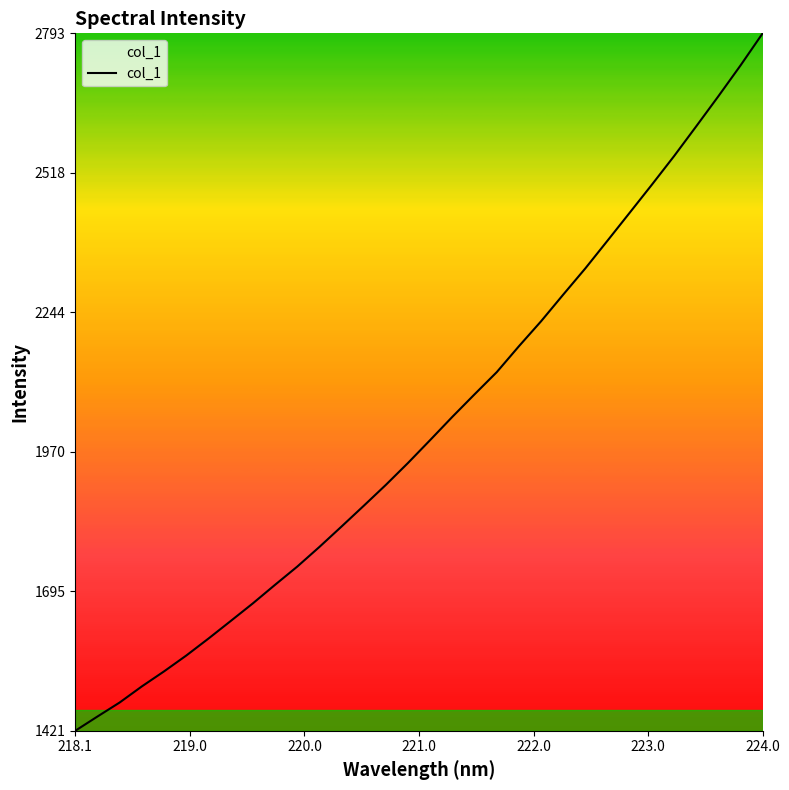

How many series are shown in this chart?

1